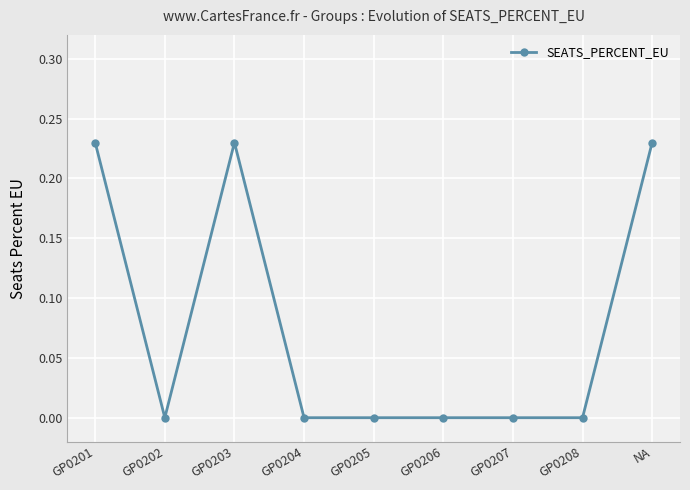

Between NA and GP0207, which is larger?

NA